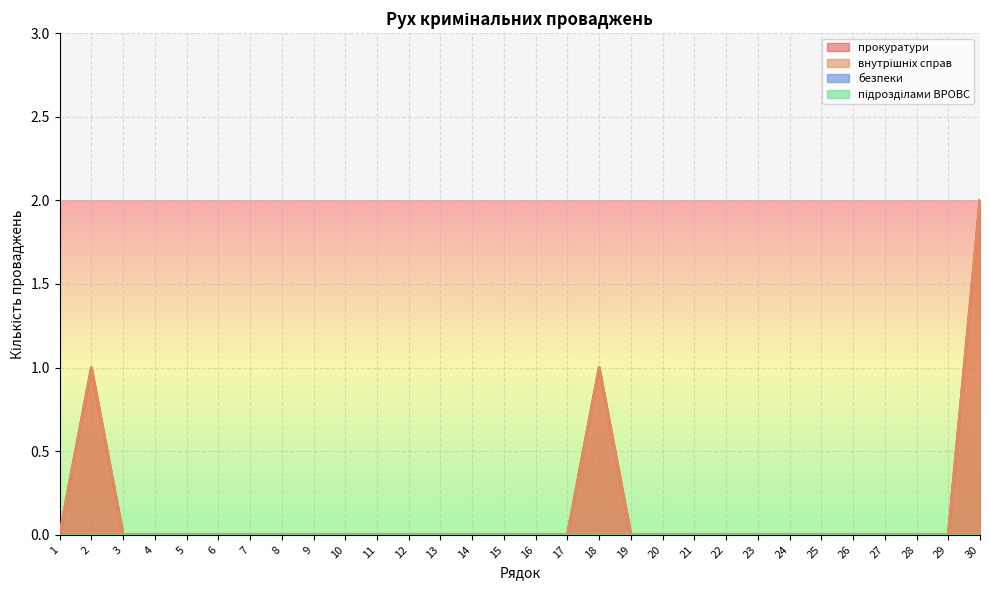

At which label does прокуратури reach its minimum?

1